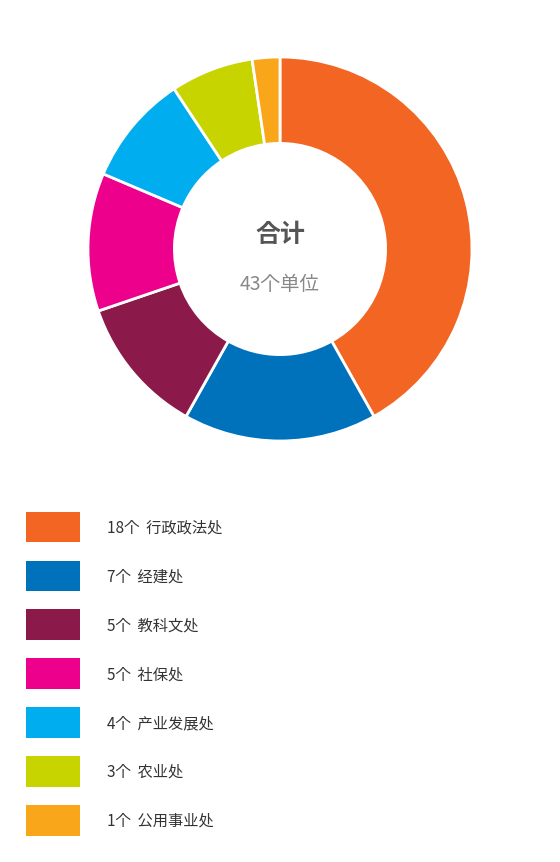

Does any single category account for the majority?

No